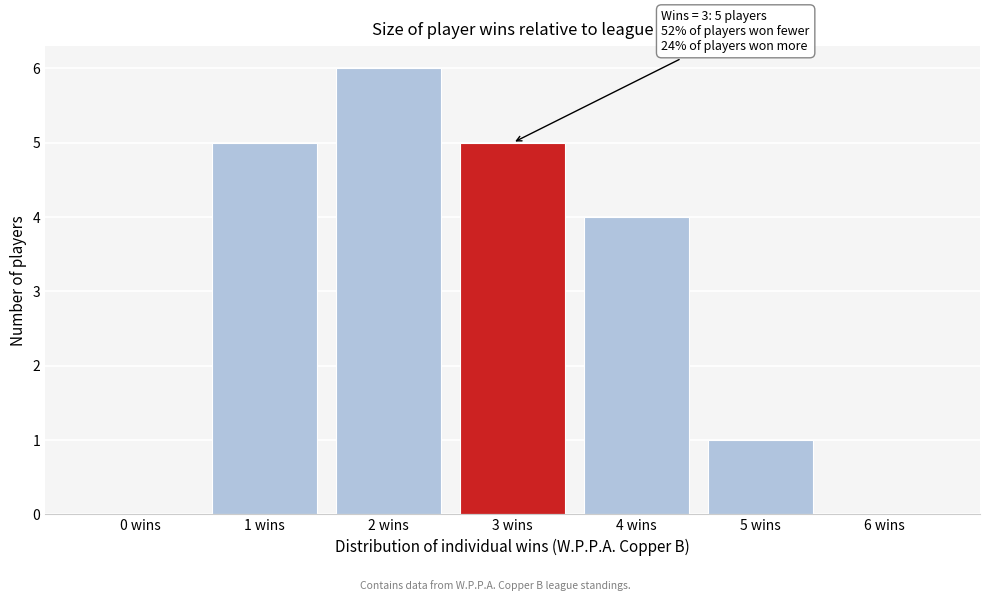

Over which range of the x-axis is the bar tallest?

1.5 to 2.5